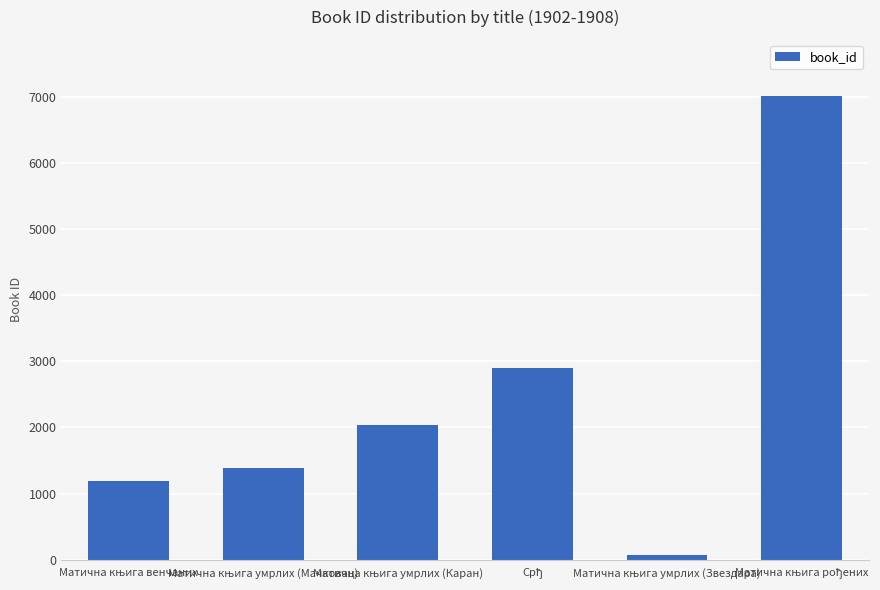

What is the maximum value shown in the chart?

7022